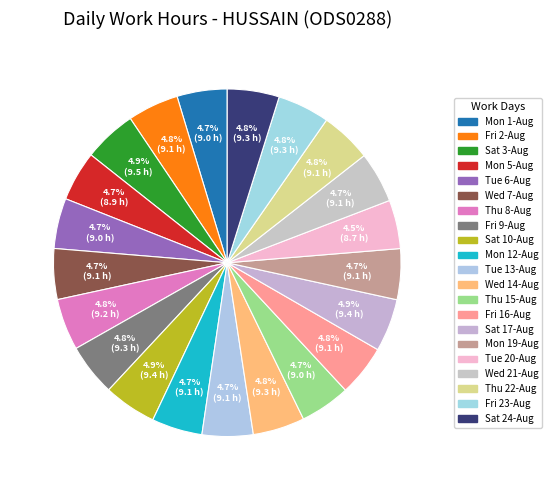

How many slices are in this pie chart?

21